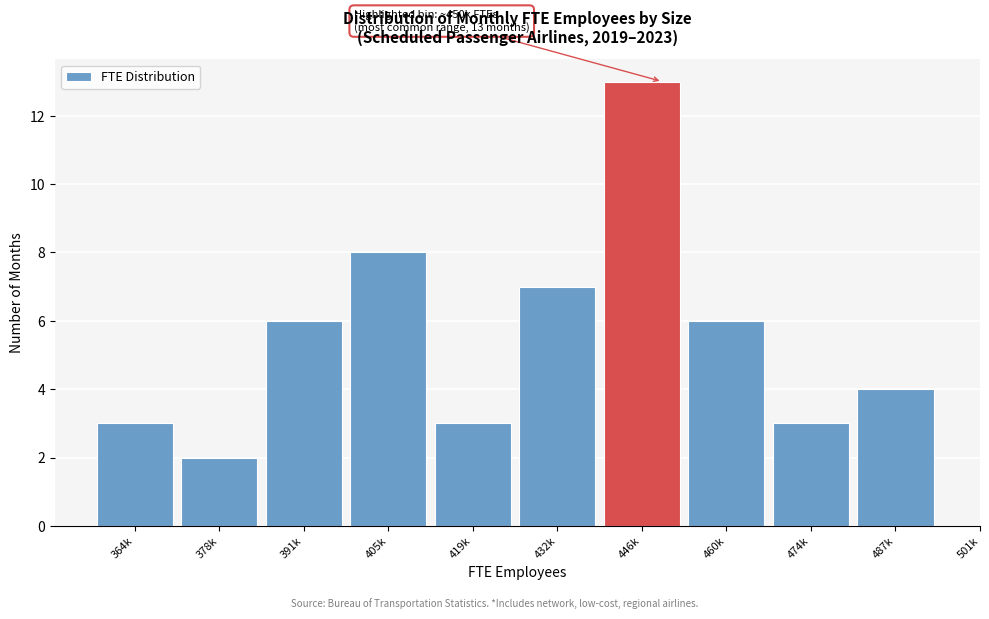

Reading left to right, what are all the values shown in this chart?

364k=3	378k=2	391k=6	405k=8	419k=3	432k=7	446k=13	460k=6	474k=3	487k=4